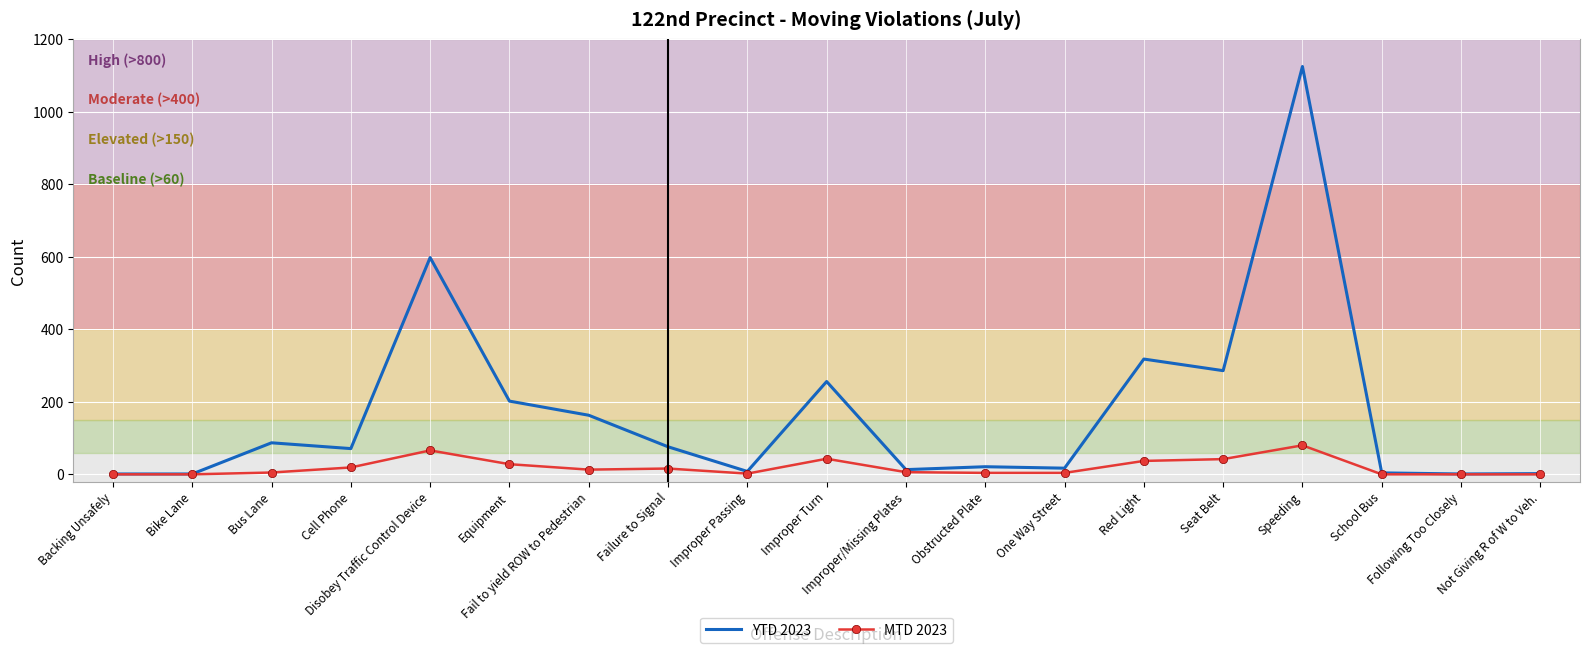

Which series has the largest total across all categories?

YTD 2023